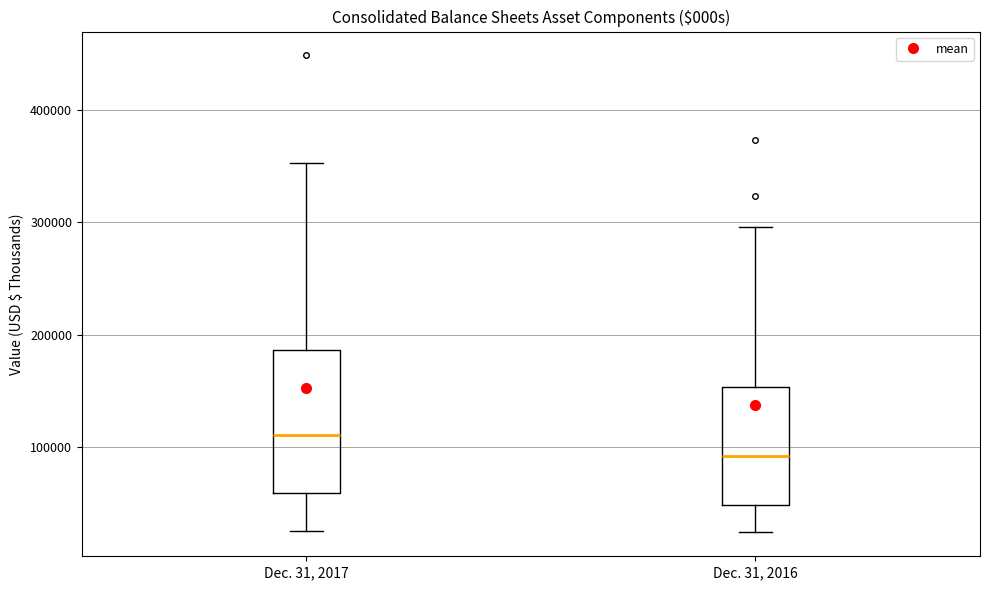

Where does the lower whisker of the box for Dec. 31, 2017 end on the y-axis? The values are not printed on the chart, so give them approximately, as read against the axis.

30000